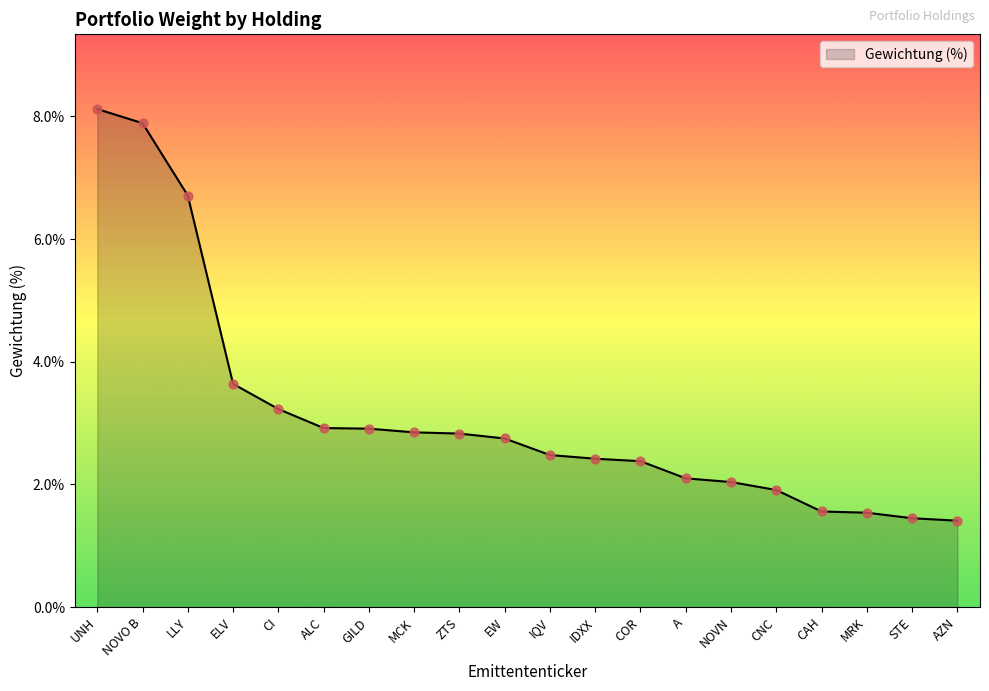

What is the ratio of the value at ELV to the value at COR?

1.5